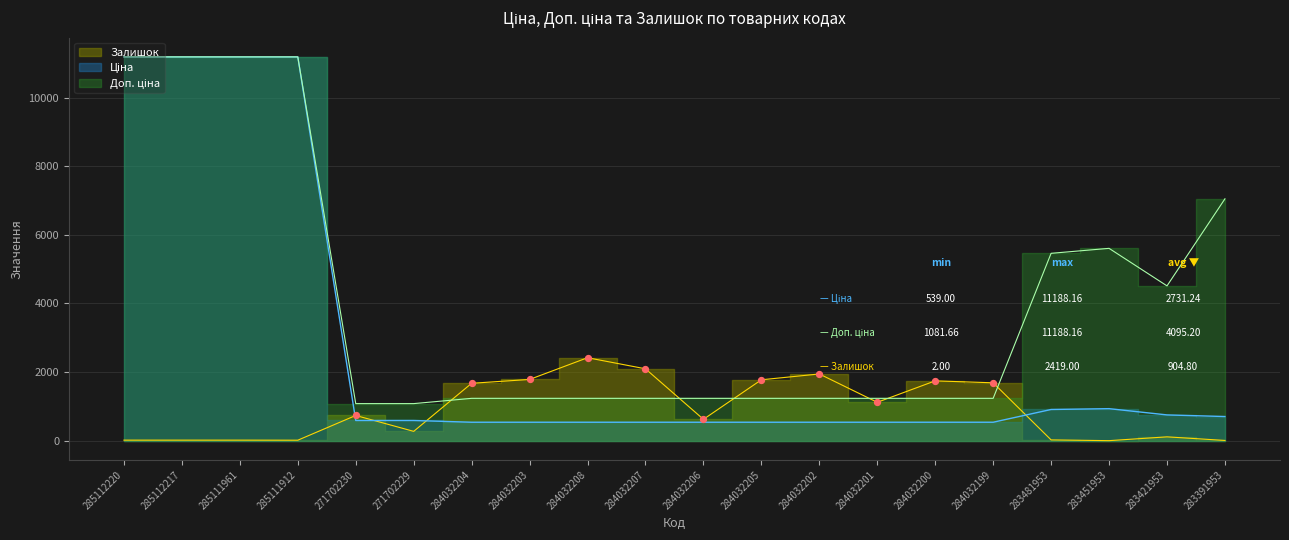

What are all the series names shown in the legend?

Ціна, Доп. ціна, Залишок